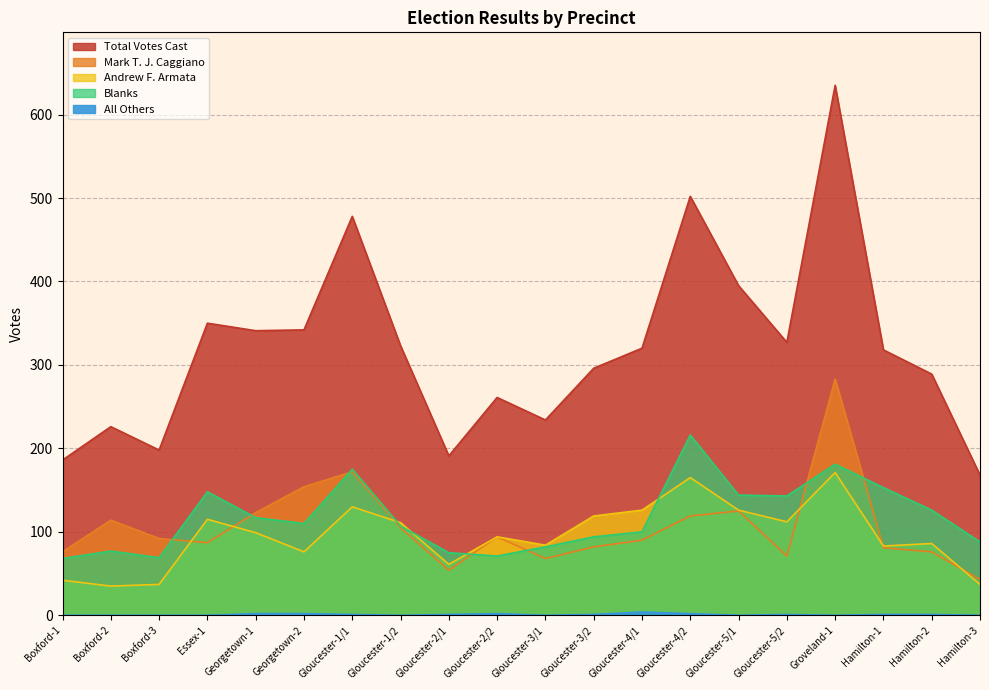

True or false: All Others has more than 0 interior local peaks.

True